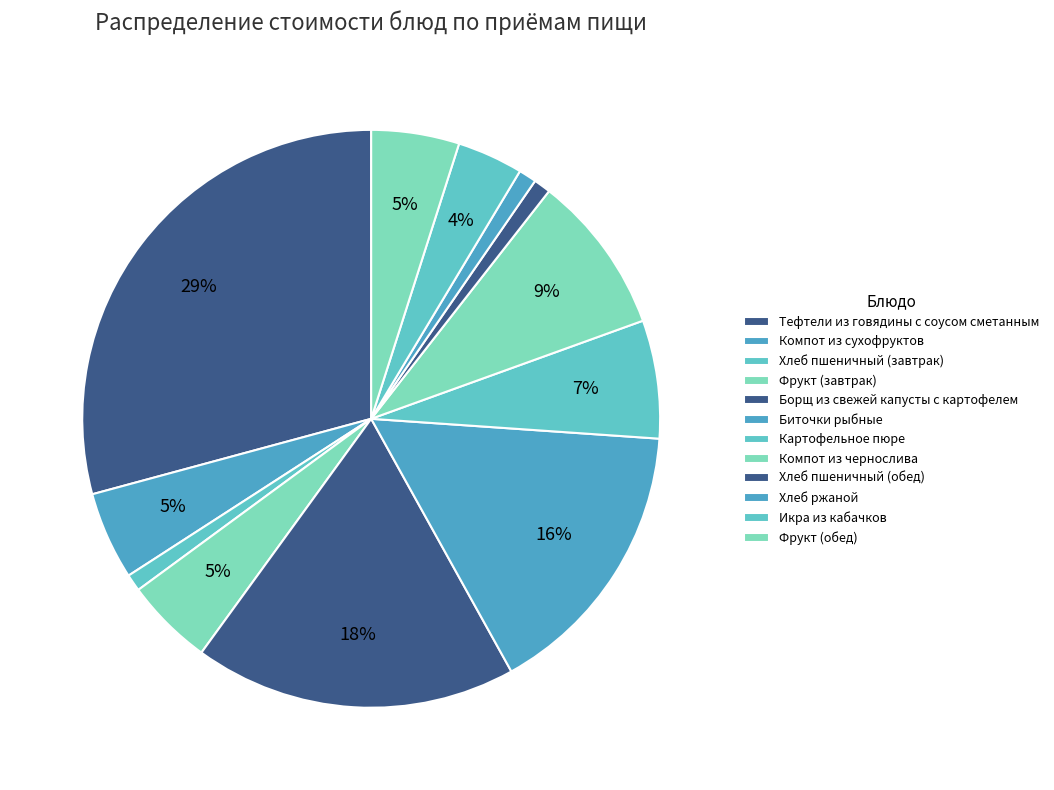

To the nearest percent, what is the average slice percentage?

8%